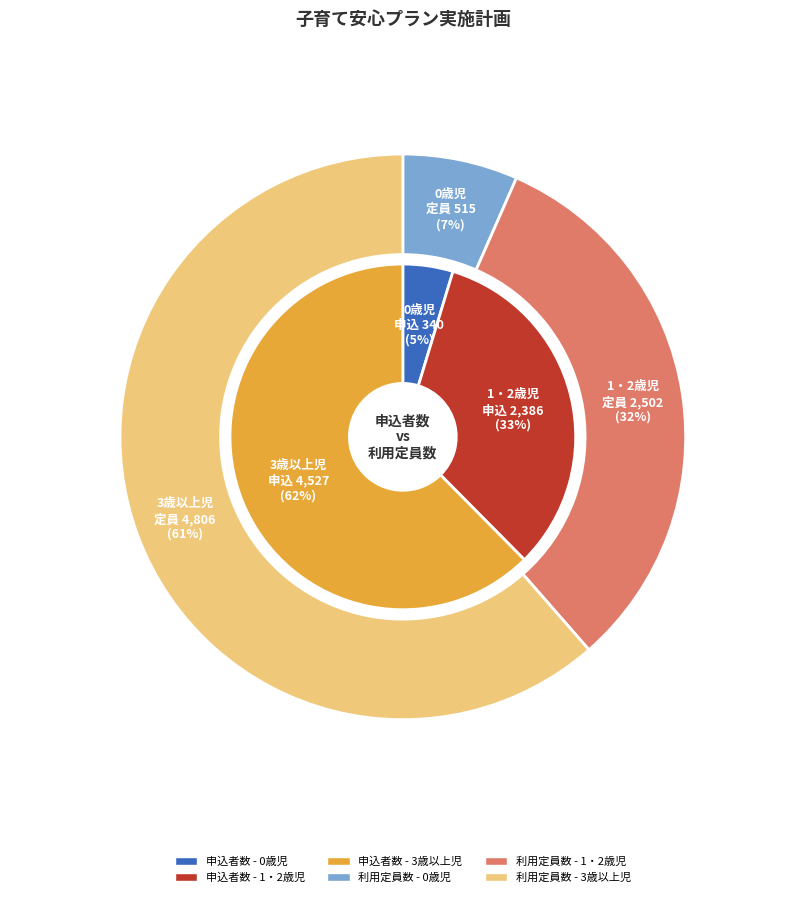

Is 3歳以上児 the majority of the pie?

Yes